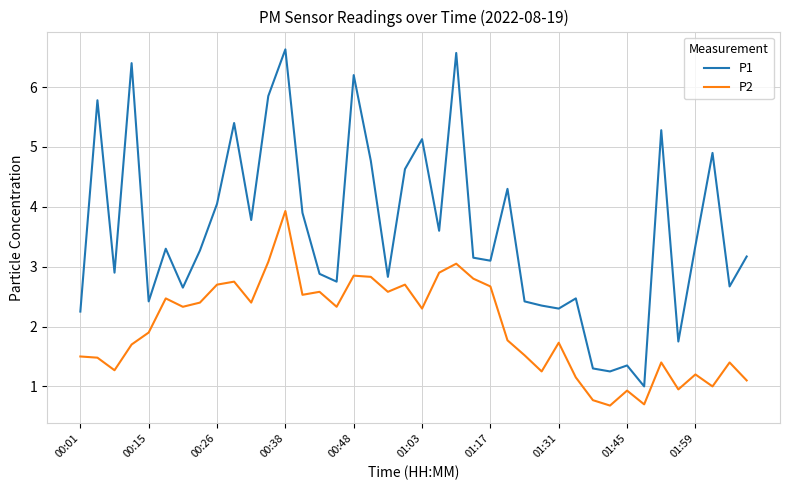

Rank the series by their average value, from highest to lowest.

P1, P2